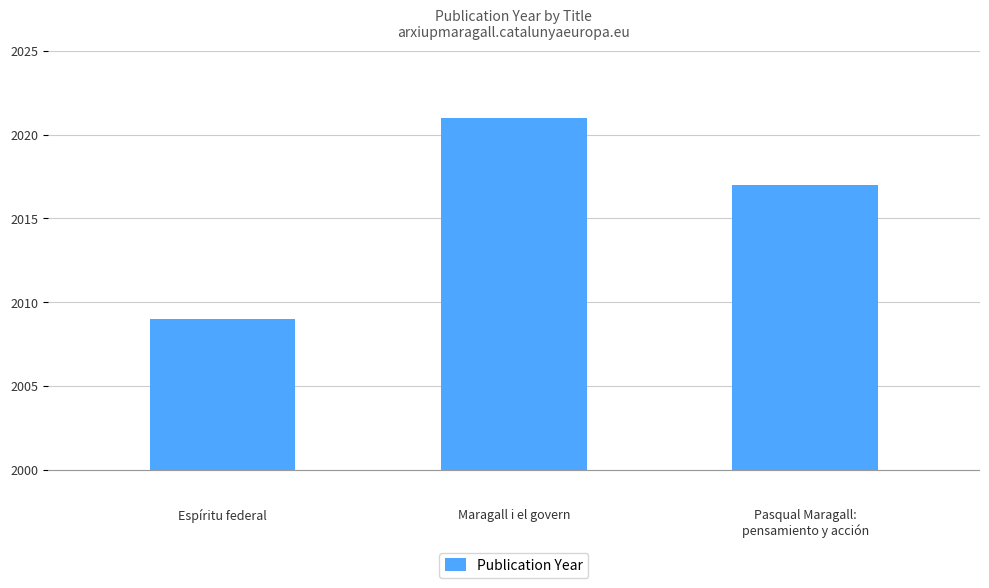

Are the bars horizontal?

No